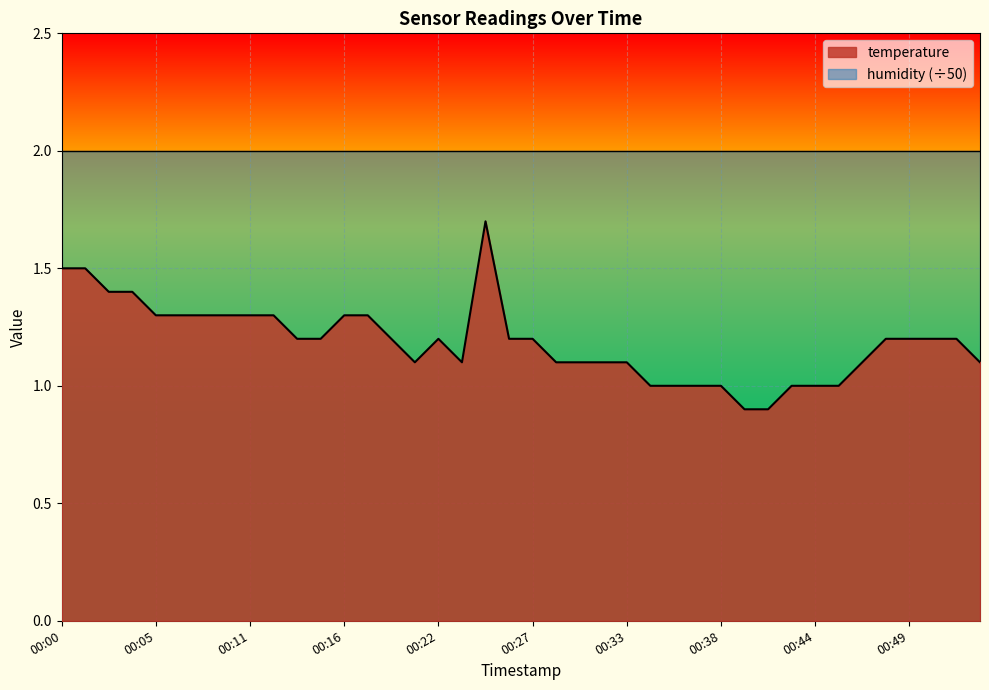

The chart shows a value of 1.3 at 00:07. True or false?

True